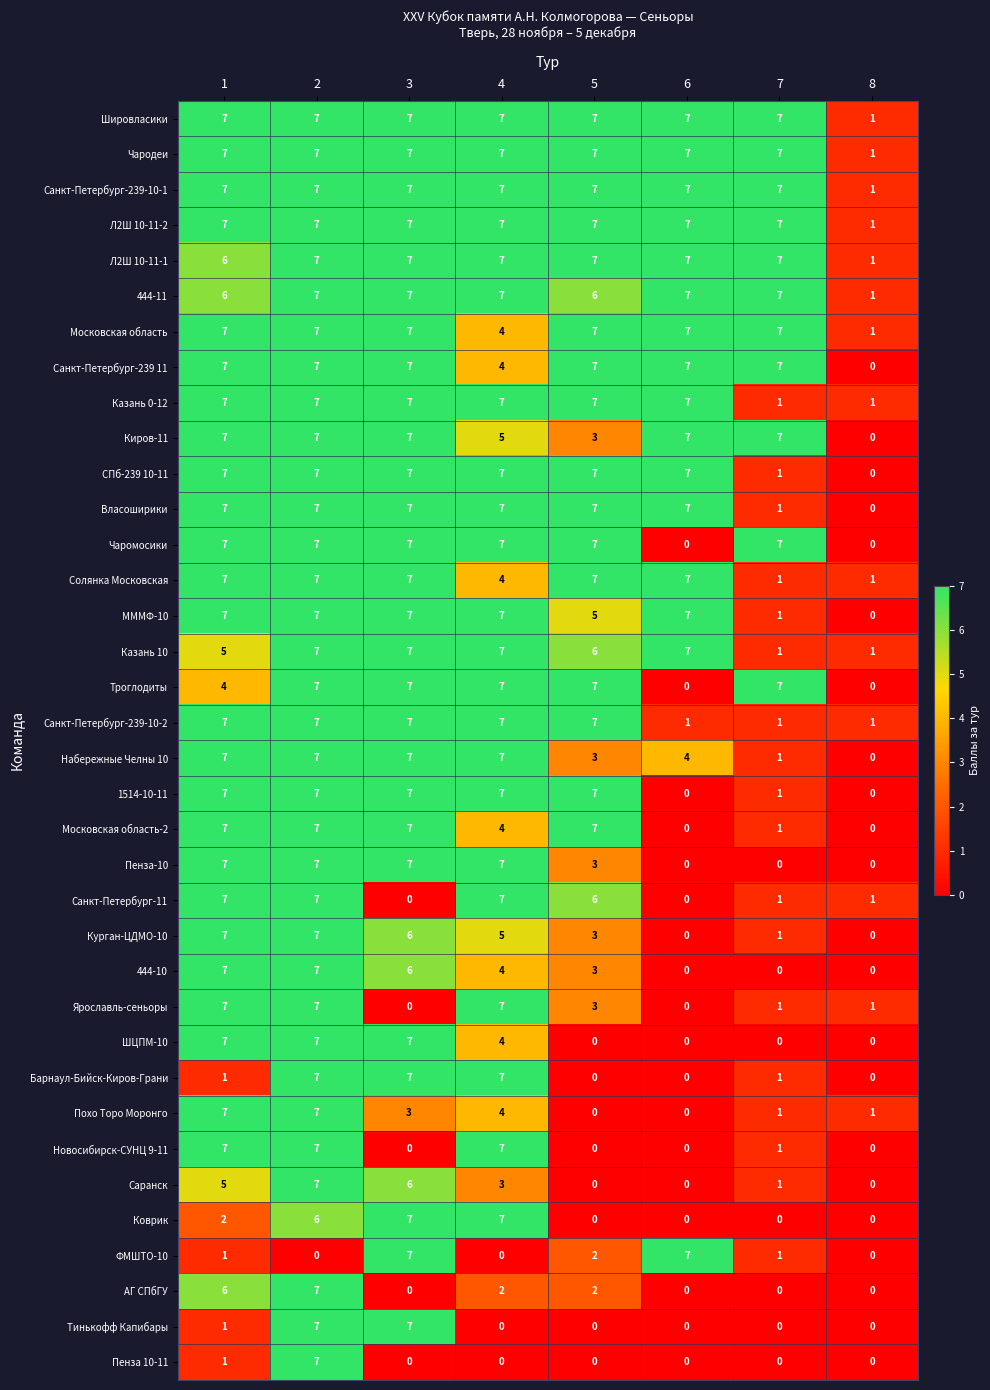

How many МММФ-10 values are between 5 and 7?

6